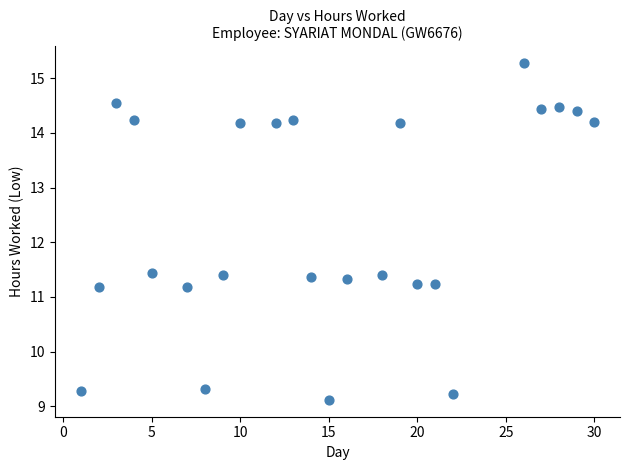

What is the range of X values (max minus min)?

29.0